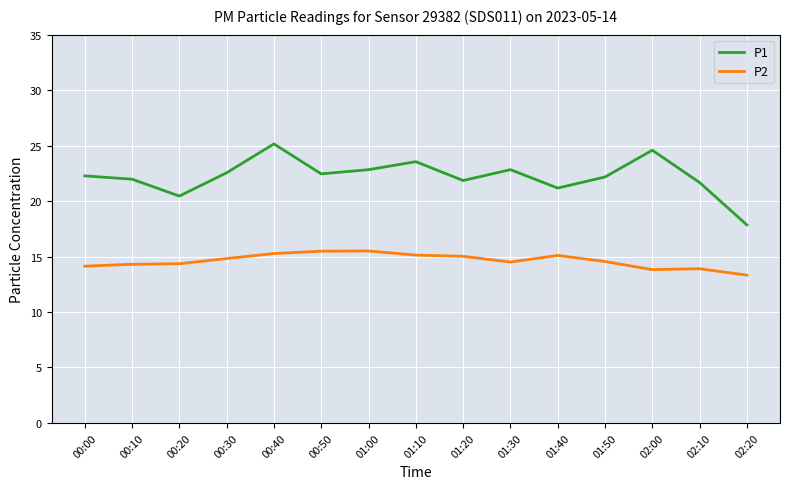

What is the difference between the P2 values at 01:10 and 00:30?

0.3